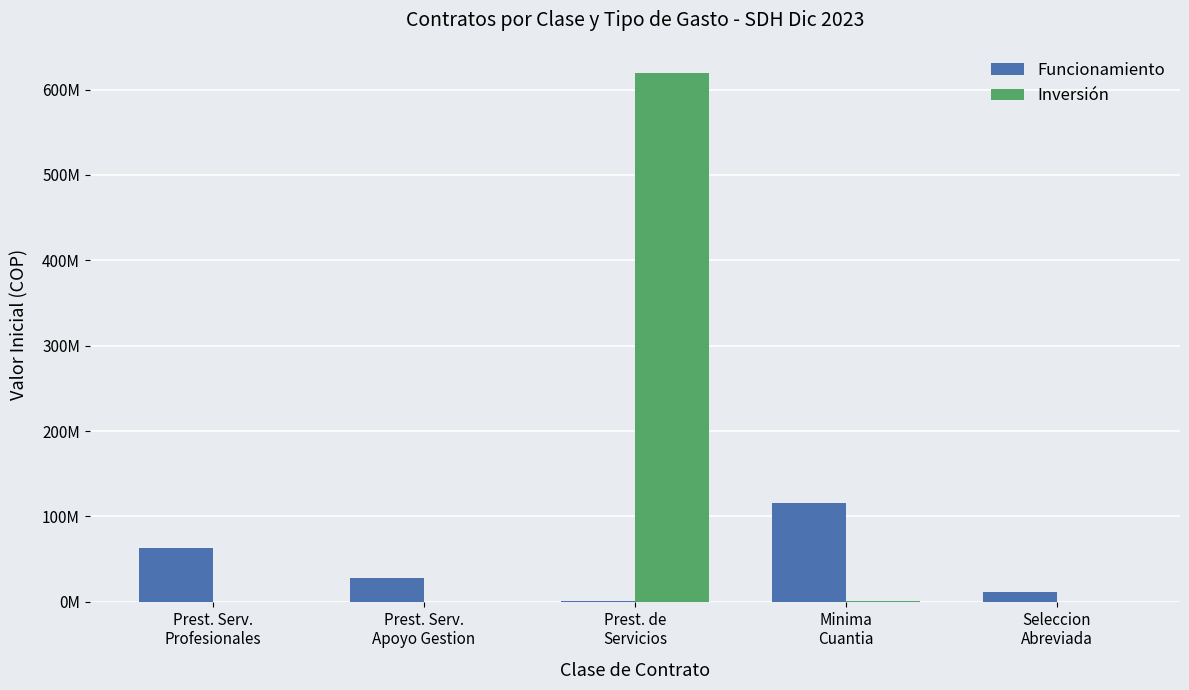

Are the bars horizontal?

No